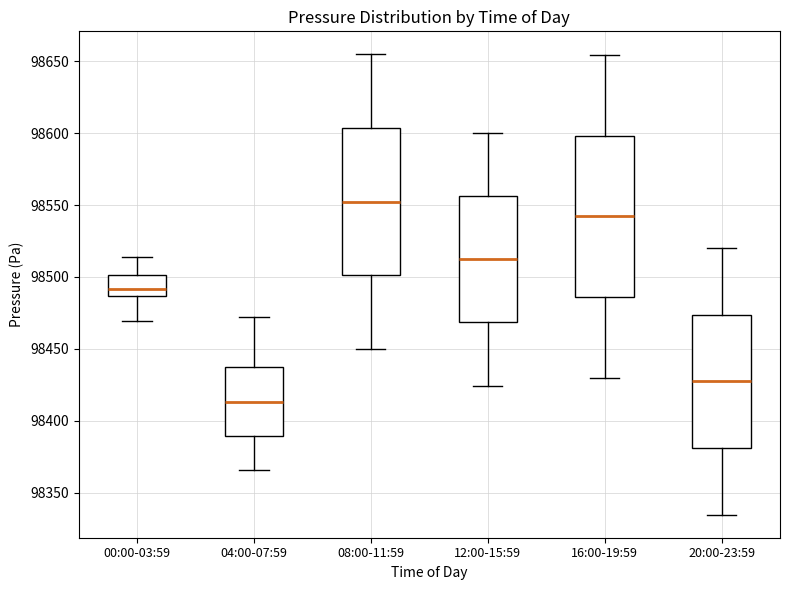

Where is the lower edge of the box for 08:00-11:59 on the y-axis? The values are not printed on the chart, so give them approximately, as read against the axis.

98500